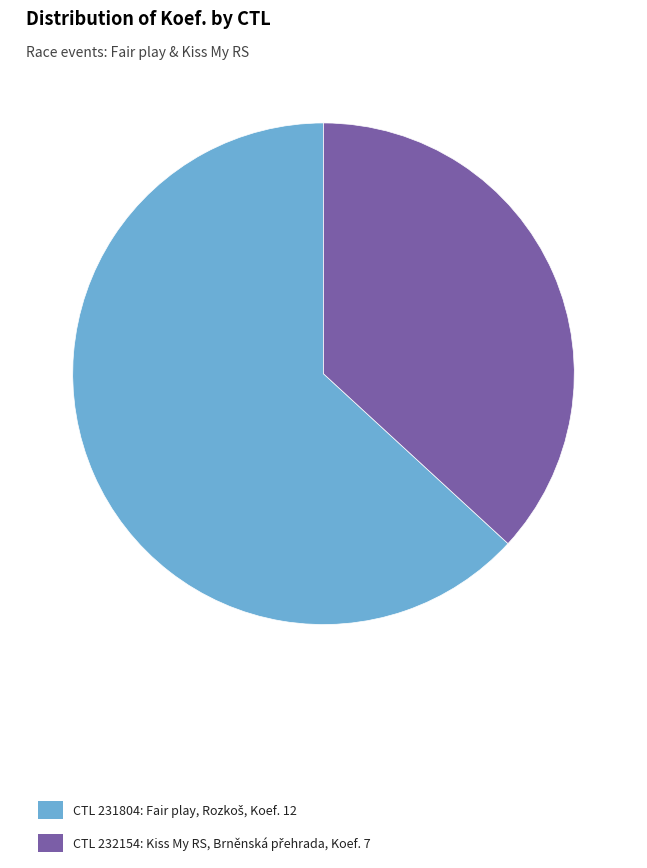

Is there a majority slice in this chart?

Yes